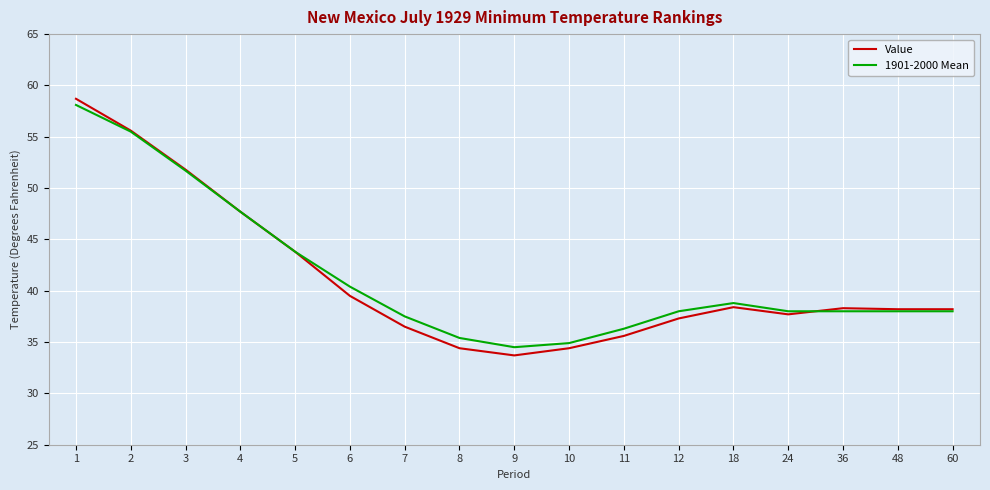

What is the minimum value for 1901-2000 Mean?

34.5